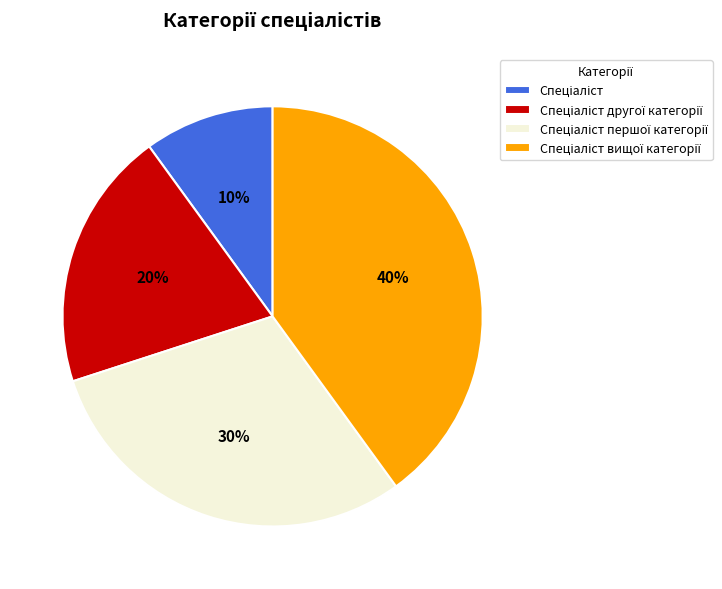

Is there a majority slice in this chart?

No